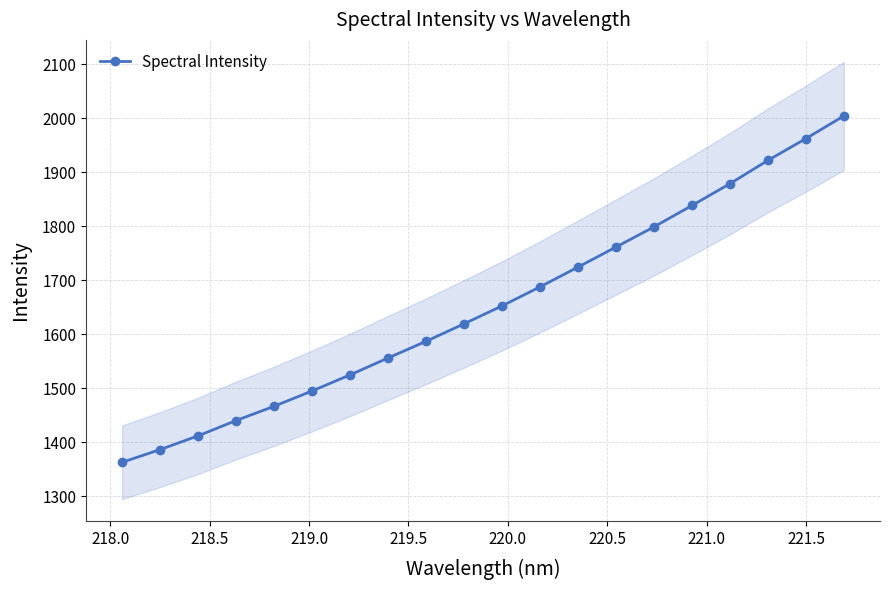

What is the lowest value of the Spectral Intensity series?

1363.1